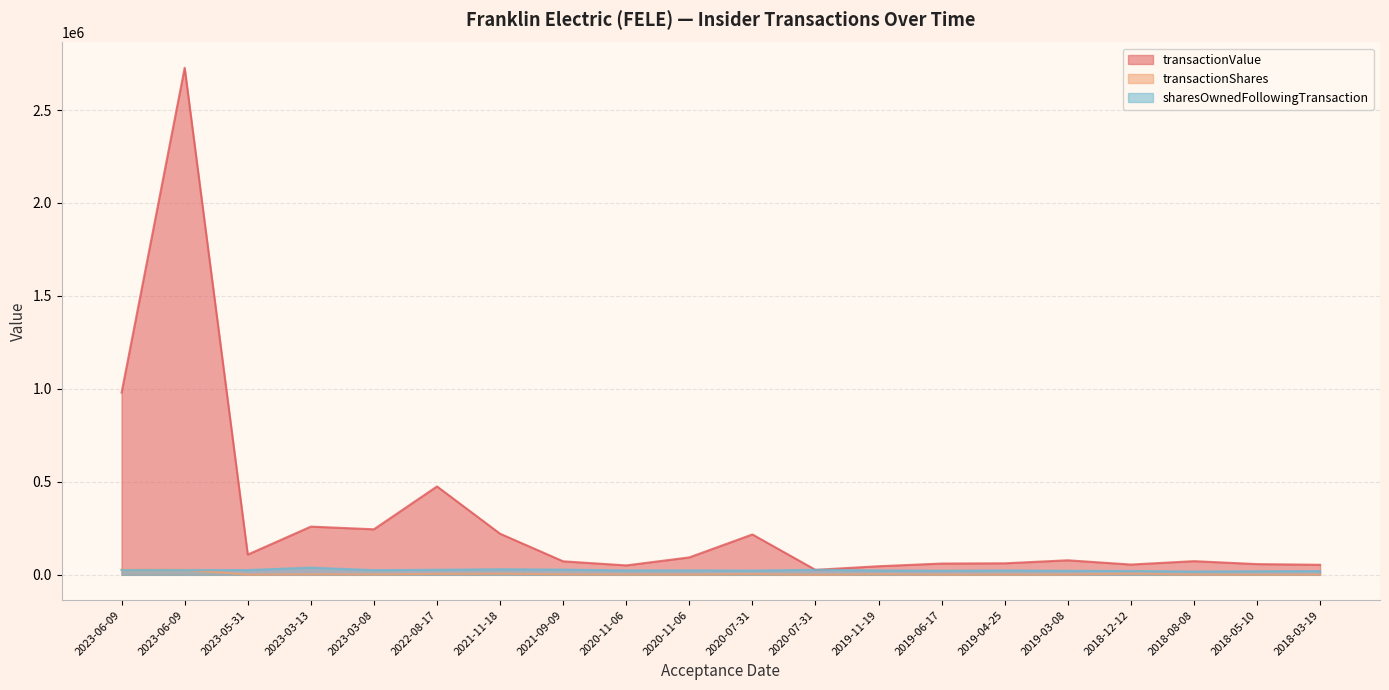

Reading left to right, what are all the values shown in this chart?

transactionValue: 2023-06-09=980219	2023-06-09=2726874	2023-05-31=108946	2023-03-13=259274	2023-03-08=244944	2022-08-17=475430	2021-11-18=221079	2021-09-09=72671	2020-11-06=50683	2020-11-06=93704	2020-07-31=217111	2020-07-31=26780	2019-11-19=46210	2019-06-17=60673	2019-04-25=61941	2019-03-08=78208	2018-12-12=55263	2018-08-08=73500	2018-05-10=57645	2018-03-19=54016
transactionShares: 2023-06-09=27684	2023-06-09=27684	2023-05-31=1159	2023-03-13=2800	2023-03-08=2592	2022-08-17=5000	2021-11-18=5911	2021-09-09=3016	2020-11-06=2334	2020-11-06=1485	2020-07-31=4050	2020-07-31=474	2019-11-19=3092	2019-06-17=1313	2019-04-25=1335	2019-03-08=1500	2018-12-12=6374	2018-08-08=1500	2018-05-10=1281	2018-03-19=1280
sharesOwnedFollowingTransaction: 2023-06-09=25855	2023-06-09=25855	2023-05-31=25855	2023-03-13=38766	2023-03-08=25318	2022-08-17=27232	2021-11-18=30054	2021-09-09=28066	2020-11-06=23865	2020-11-06=23865	2020-07-31=23016	2020-07-31=27066	2019-11-19=23521	2019-06-17=22277	2019-04-25=23590	2019-03-08=21881	2018-12-12=20728	2018-08-08=17917	2018-05-10=19417	2018-03-19=20196